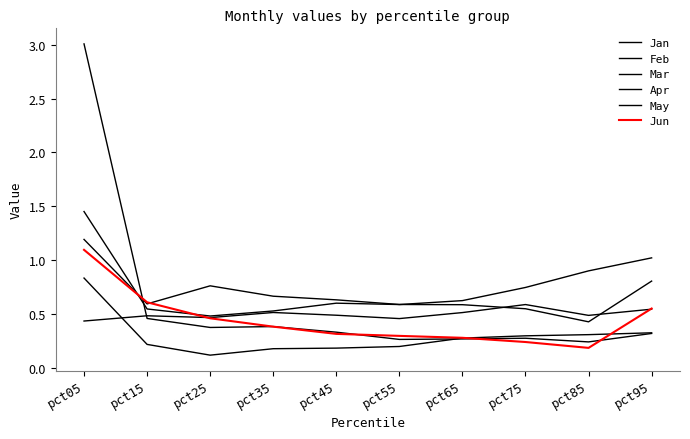

The value of Feb at pct75 is 0.3. True or false?

True